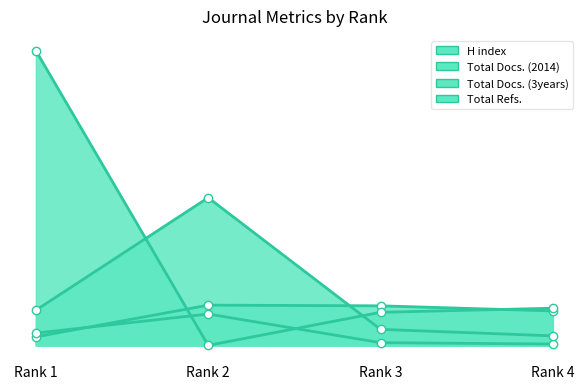

What is the spread (max minus min) of values at Rank 1?

839